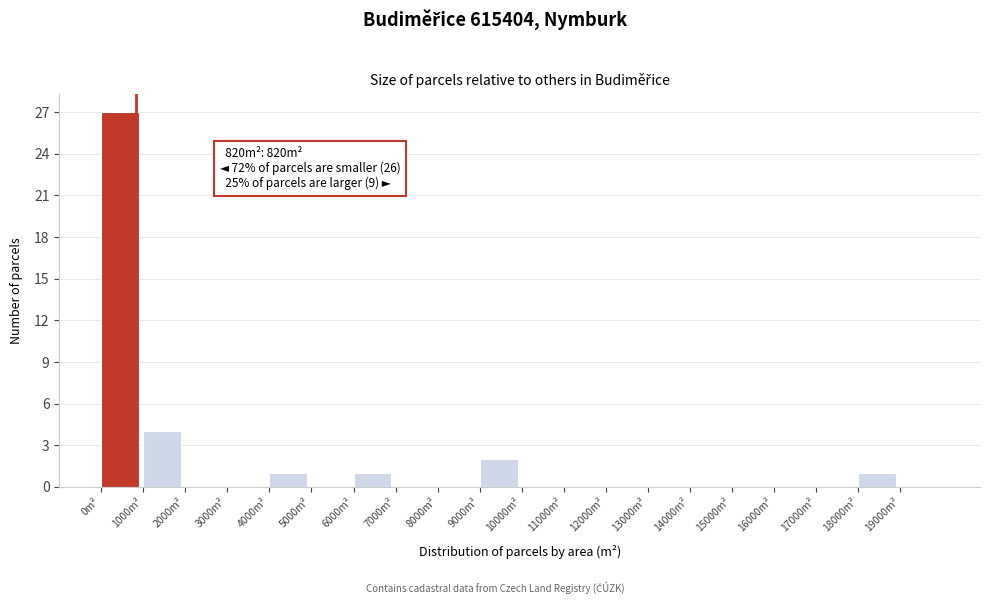

Over which range of the x-axis is the bar tallest?

0 to 1000